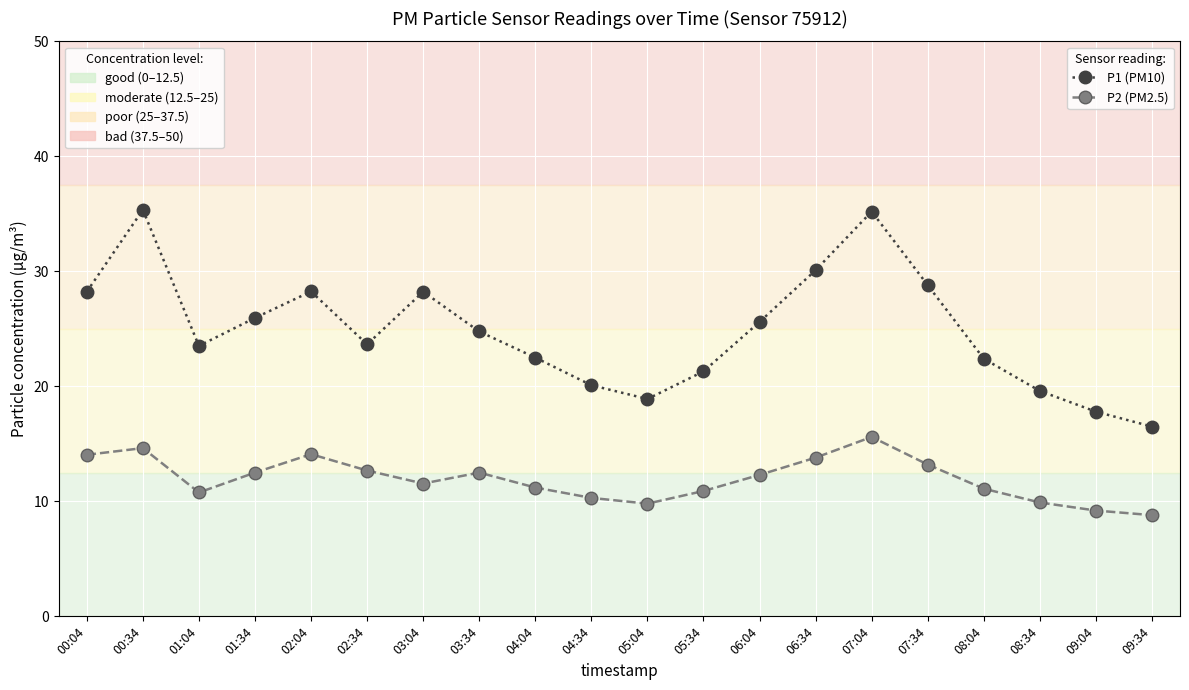

How many data points does each series have?

20